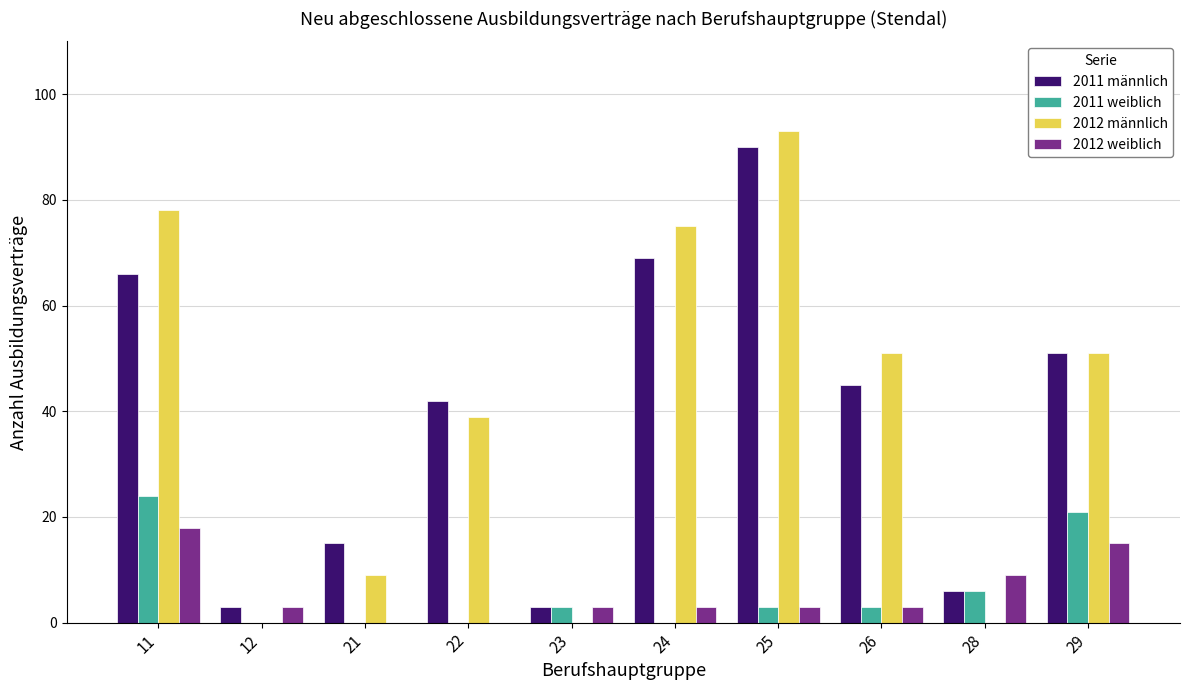

Between 26 and 28, which series saw the biggest shift?

2012 männlich